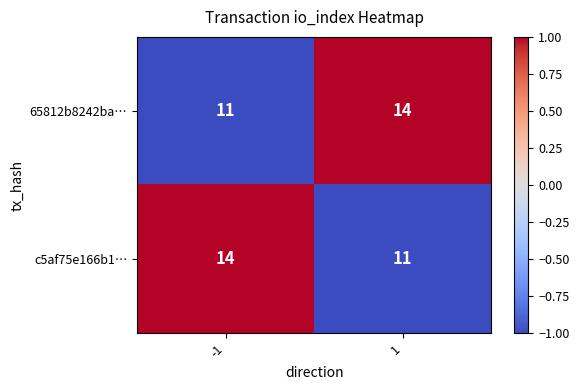

Rank the series at 1 from lowest to highest value.

c5af75e166b1…, 65812b8242ba…